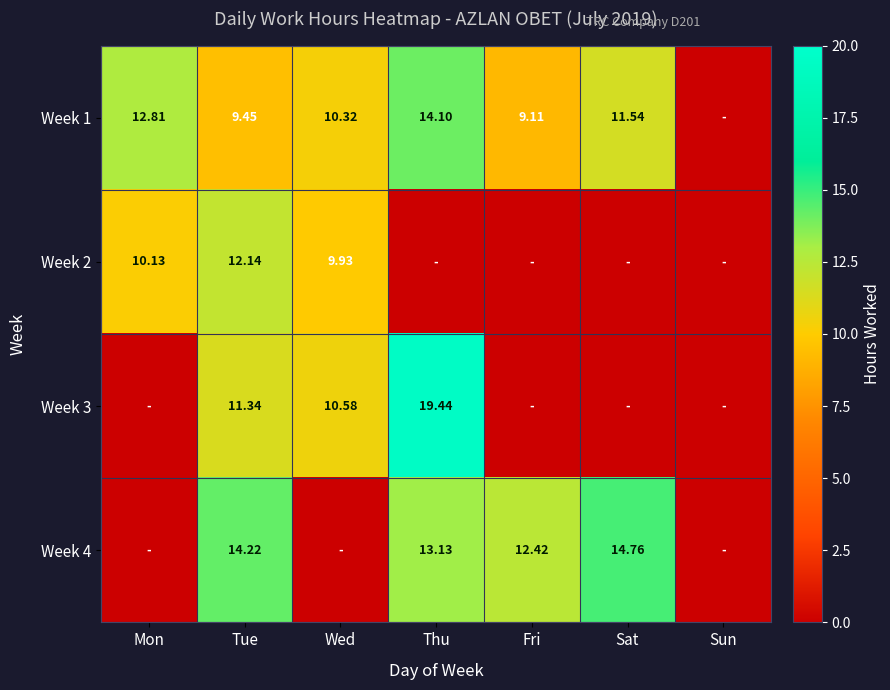

Is the value of Week 1 at Fri greater than the value of Week 4 at Thu?

No